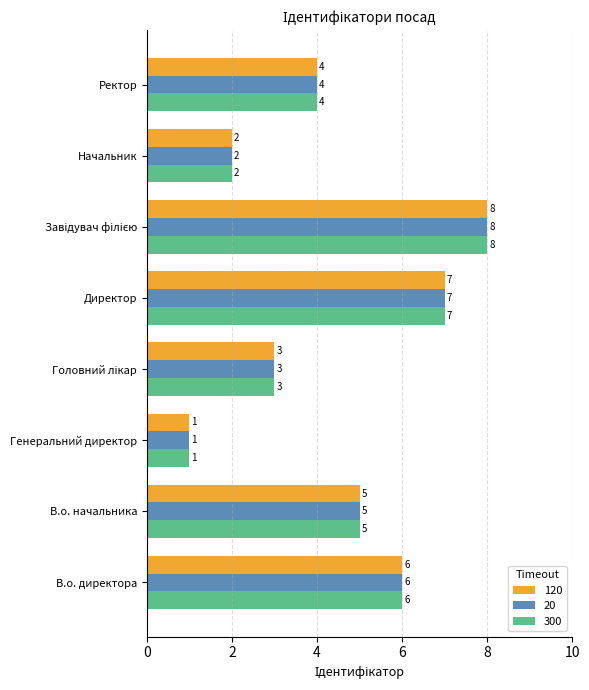

What is the total value across all series at Начальник?

6